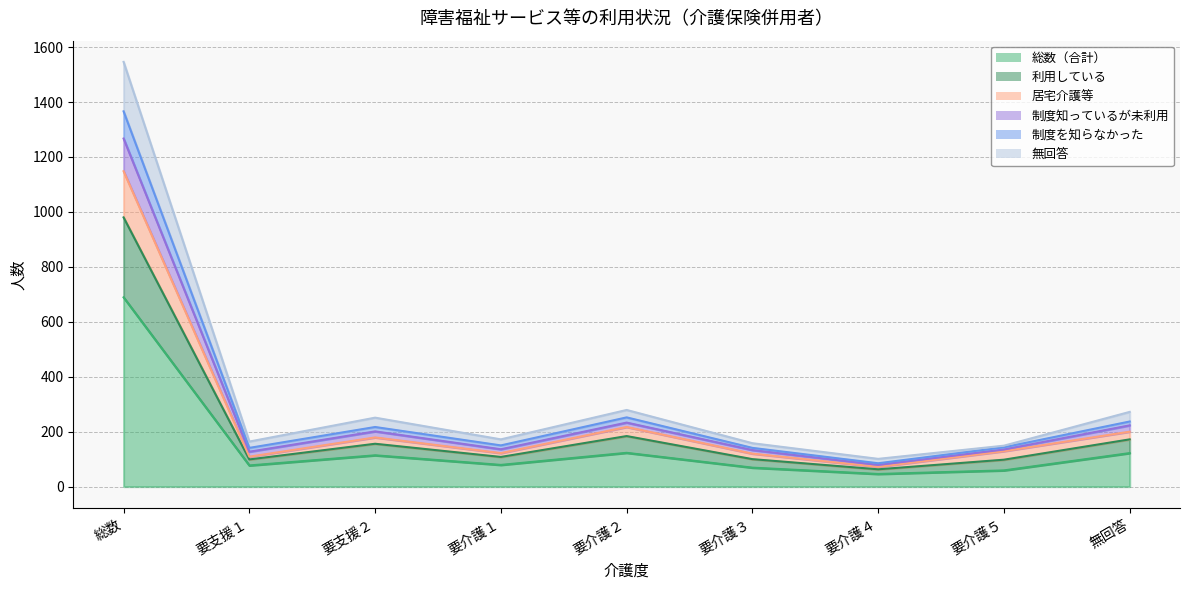

True or false: 無回答 and 総数（合計） cross at least once.

False